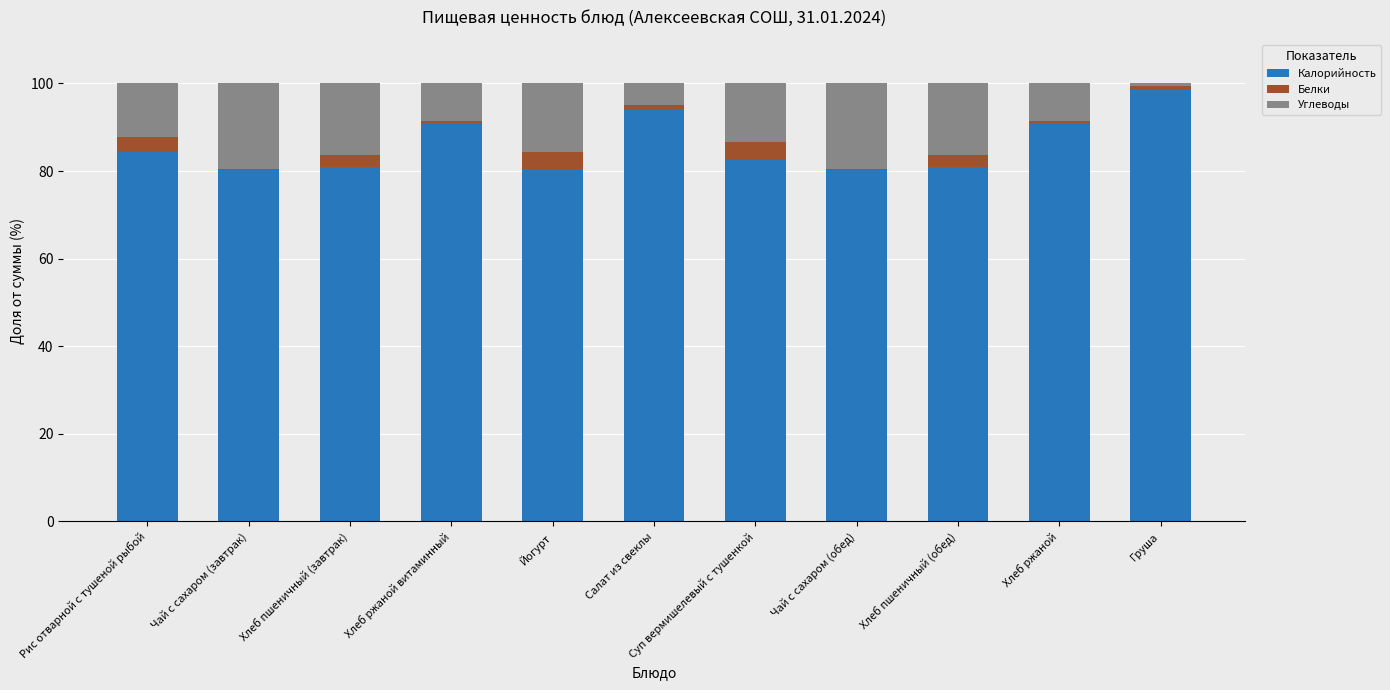

What is the maximum value for Калорийность?

98.7